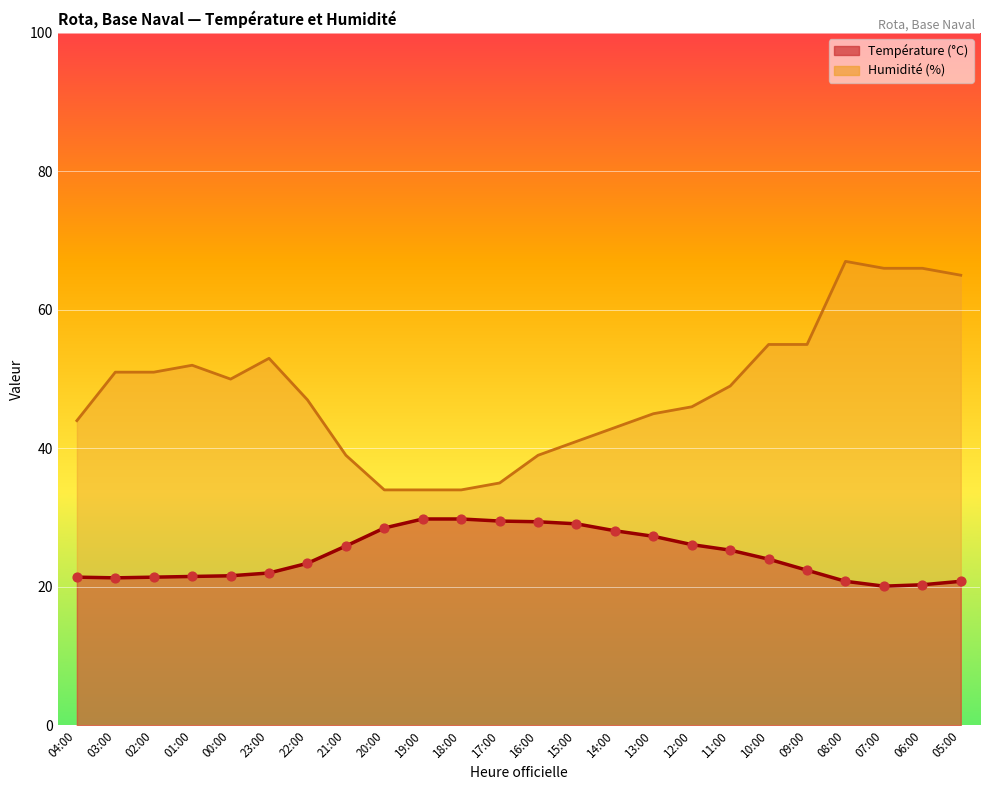

Which series has the largest Y range (max minus min)?

Humidité (%)